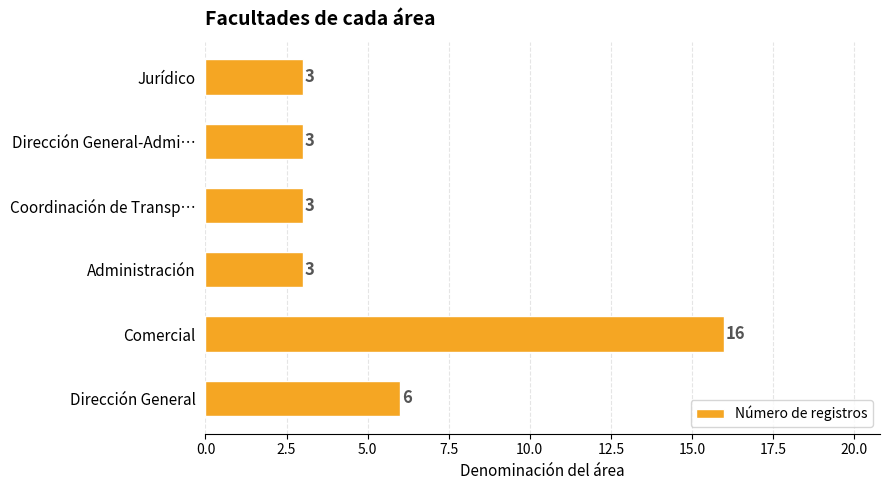

The chart shows a value of 8 at Comercial. True or false?

False